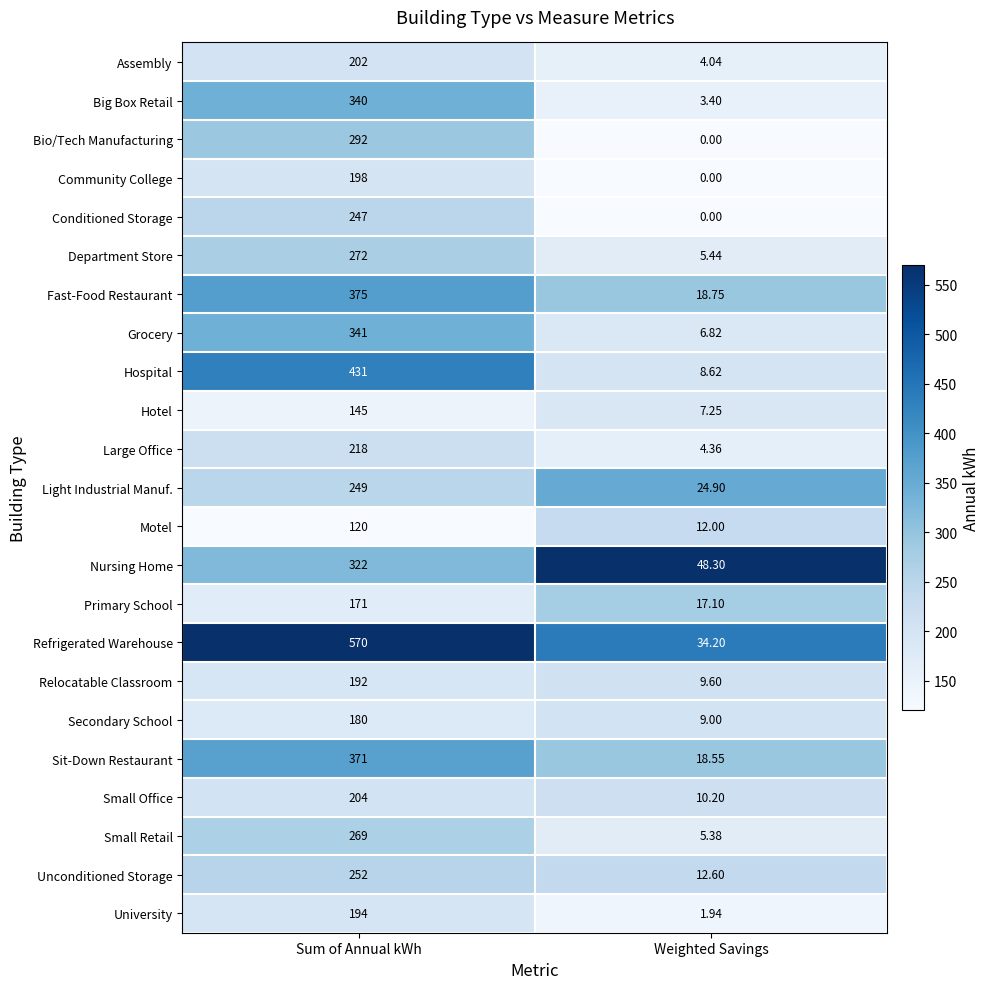

Which series changed the most between Sum of Annual kWh and Weighted Savings?

Refrigerated Warehouse